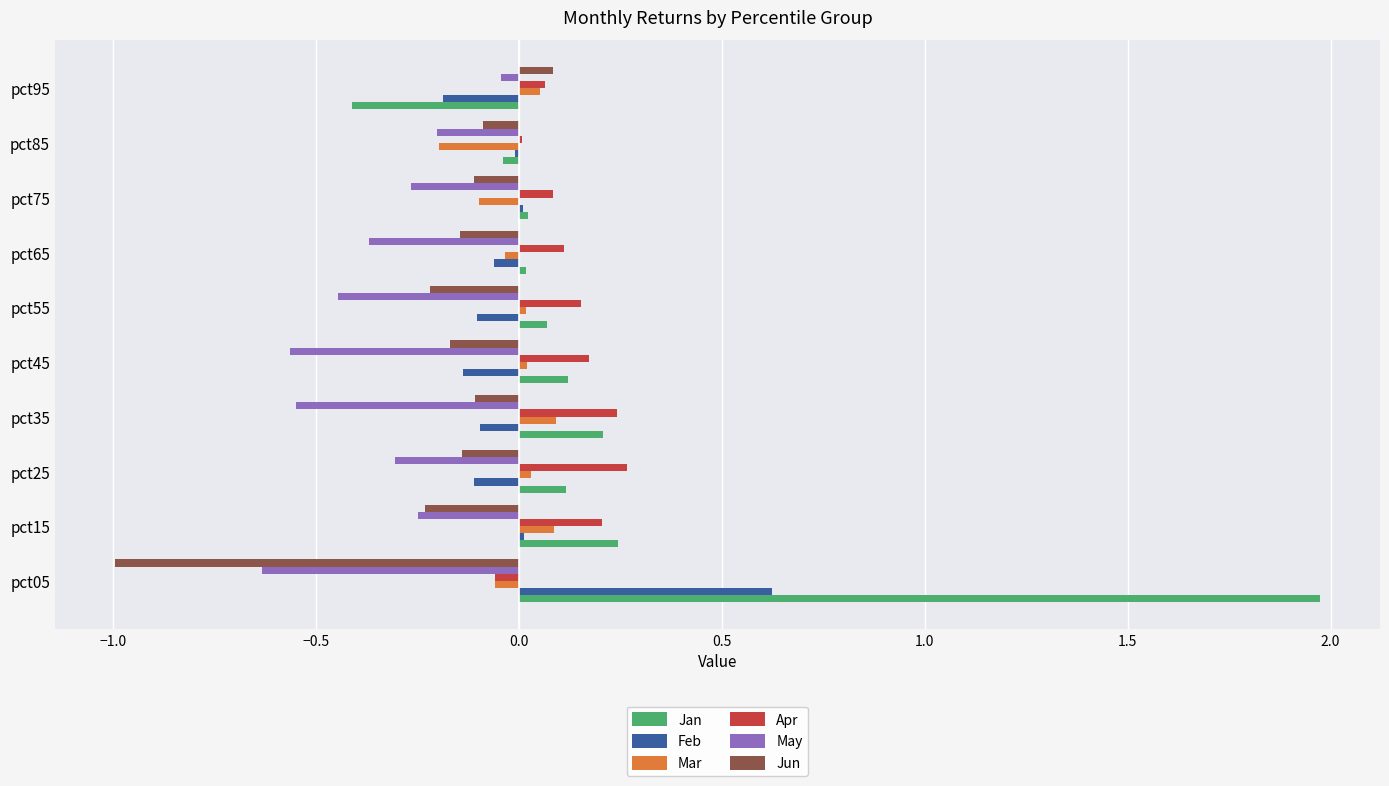

What is the greatest value displayed?

2.0